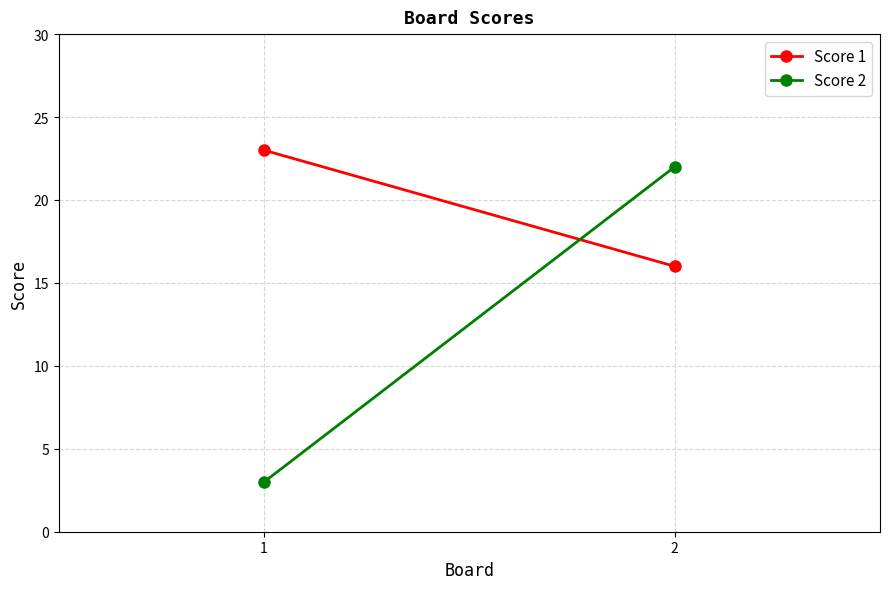

List the series in order of their overall mean, lowest first.

Score 2, Score 1